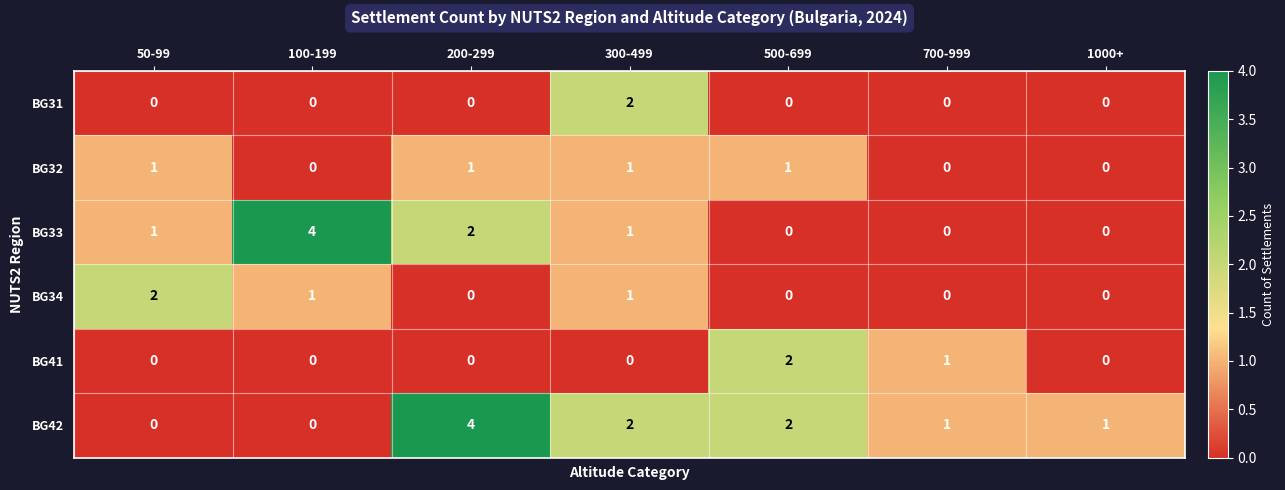

The BG31 series shows -1 at 1000+. True or false?

False